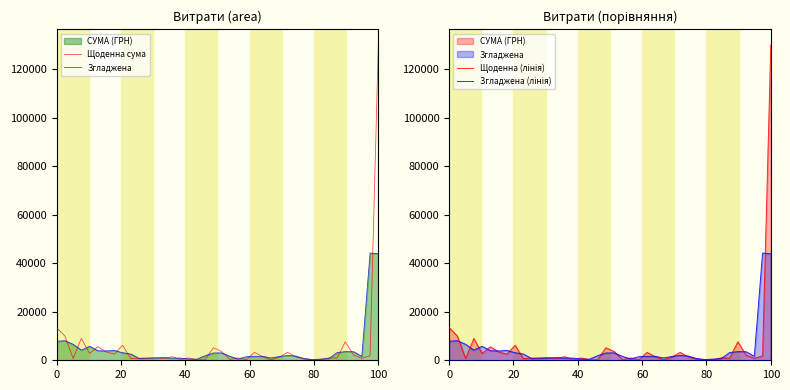

Which series has the widest spread of values?

Щоденна сума